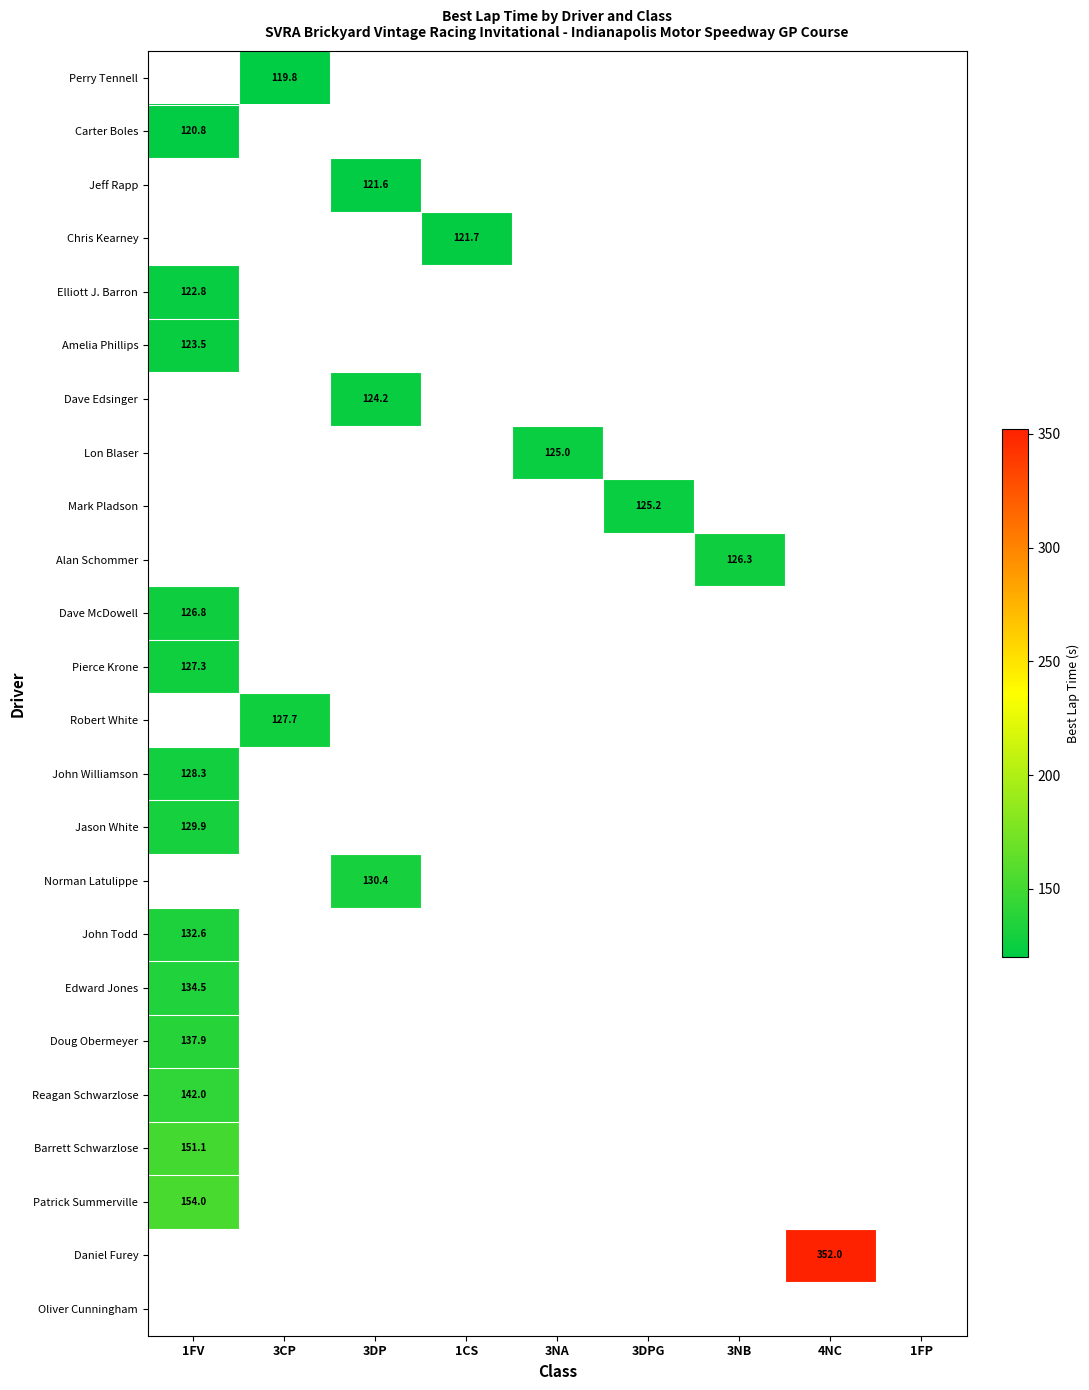

Is the value of Barrett Schwarzlose at 1FV greater than the value of Chris Kearney at 1CS?

Yes